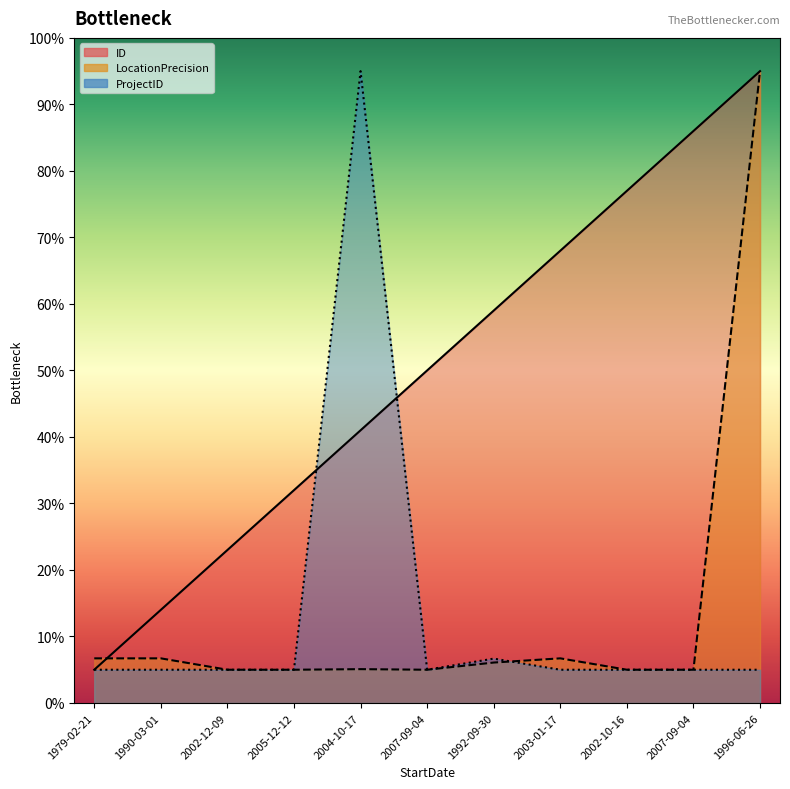

What is the value of the ProjectID point at the 7th from the left?

6.7